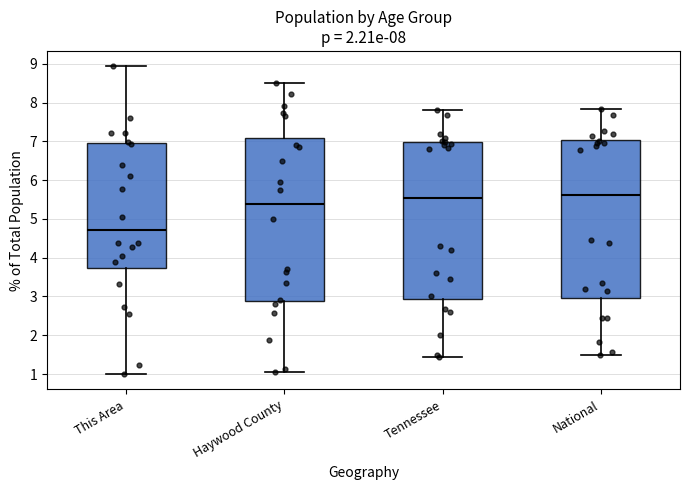

Comparing the boxes themselves (not the whiskers), which one is the tallest?

Haywood County